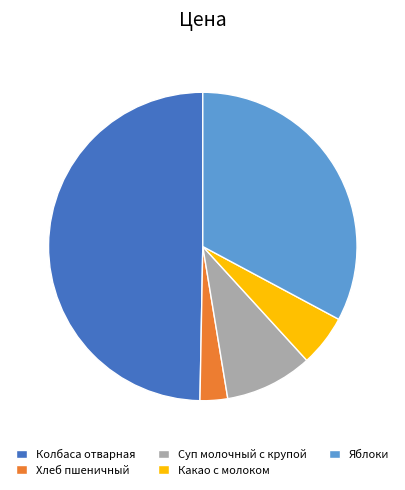

Combined, do Хлеб пшеничный and Колбаса отварная account for over 50%?

Yes